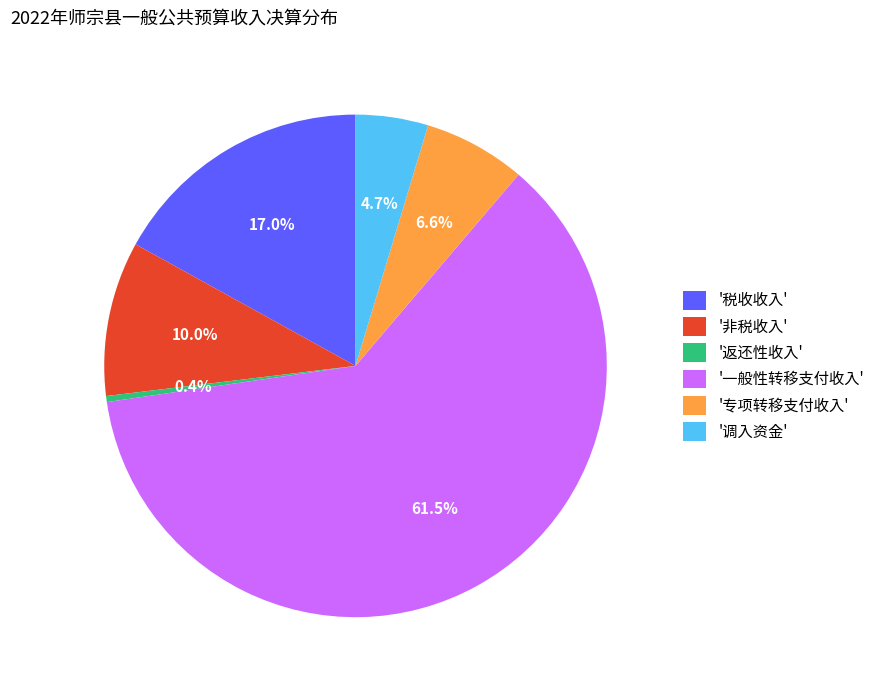

Rank the categories by value from highest to lowest.

'一般性转移支付收入', '税收收入', '非税收入', '专项转移支付收入', '调入资金', '返还性收入'